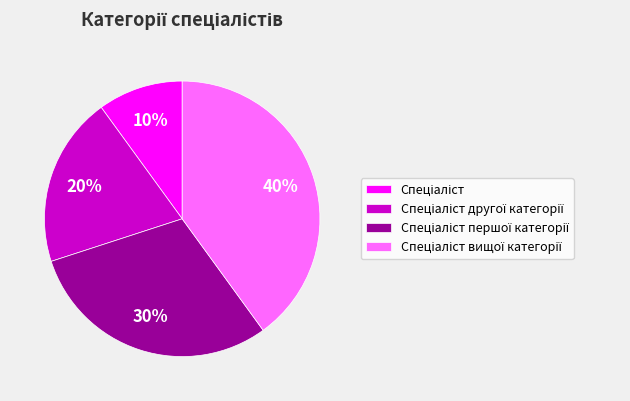

Is there a majority slice in this chart?

No